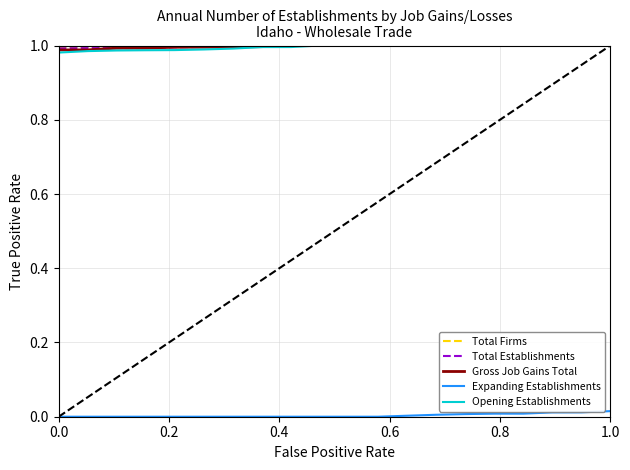

What are all the series names shown in the legend?

Total Firms, Total Establishments, Gross Job Gains Total, Expanding Establishments, Opening Establishments